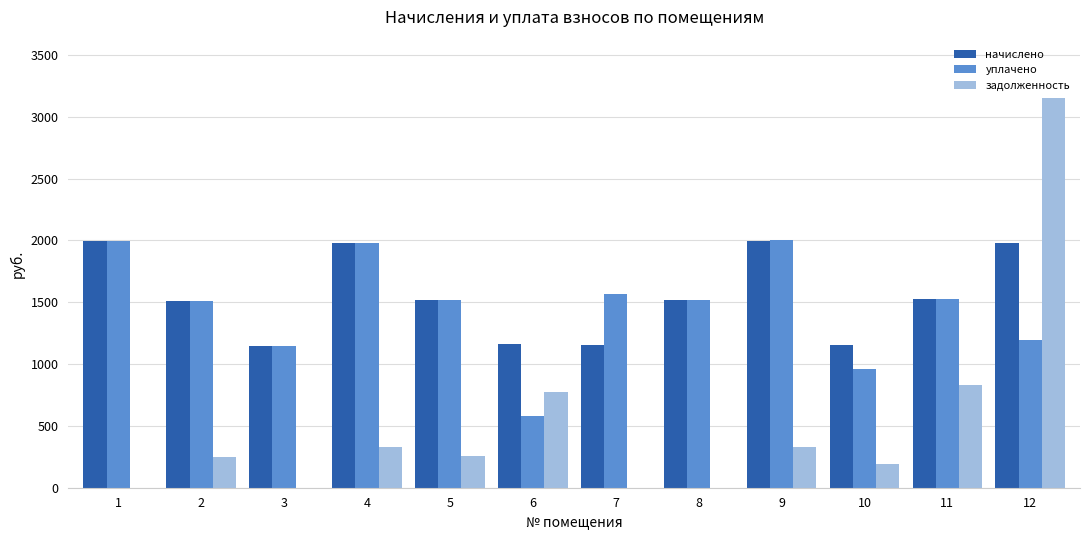

Are the bars grouped side by side (vs. stacked)?

Yes